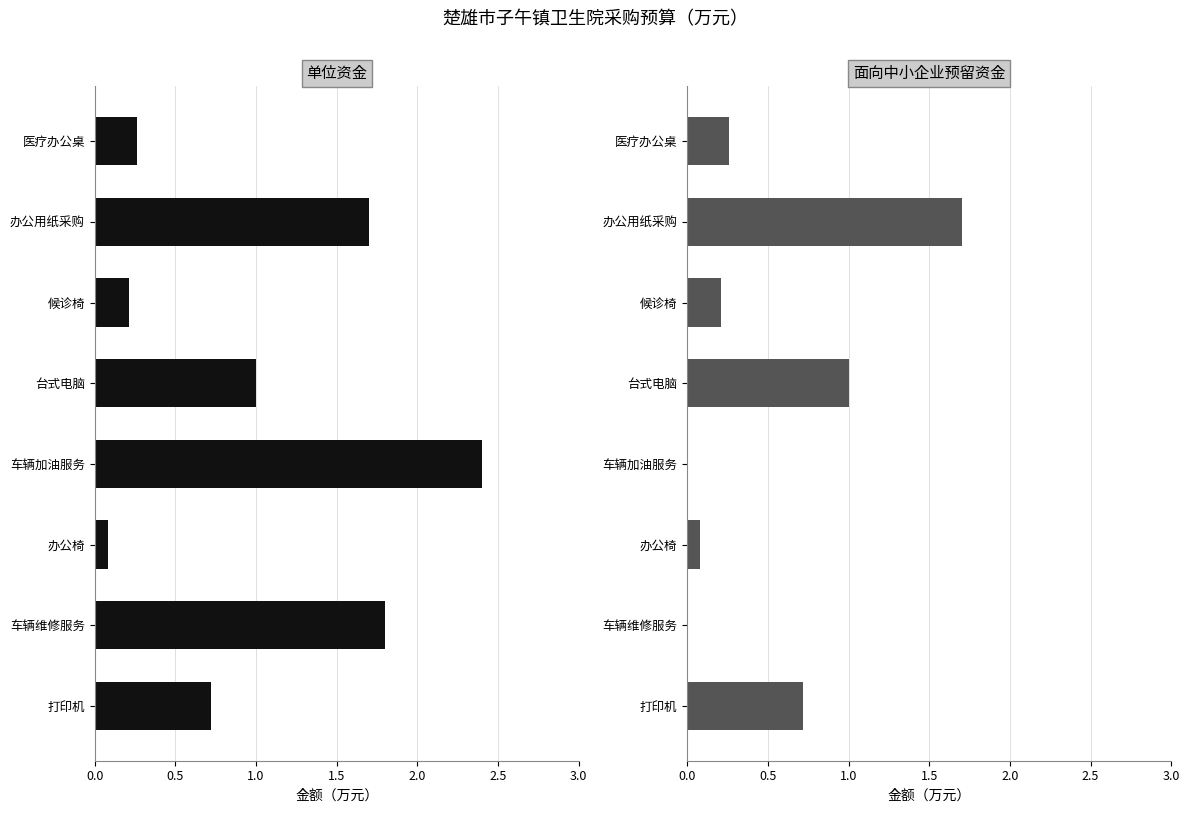

Does the chart contain stacked bars?

No